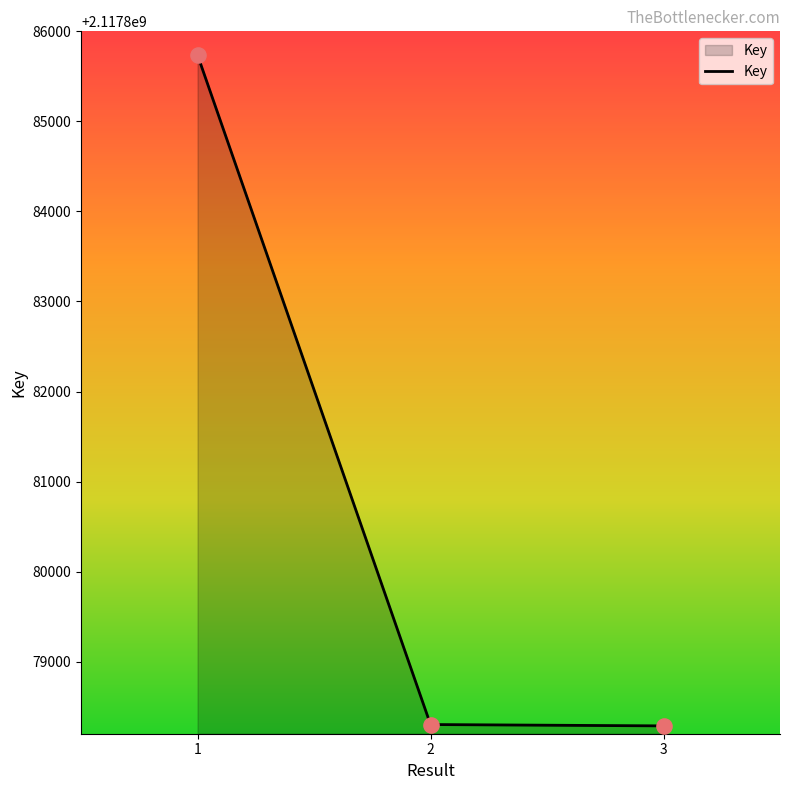

What is the change in value from 1 to 3?

-7450